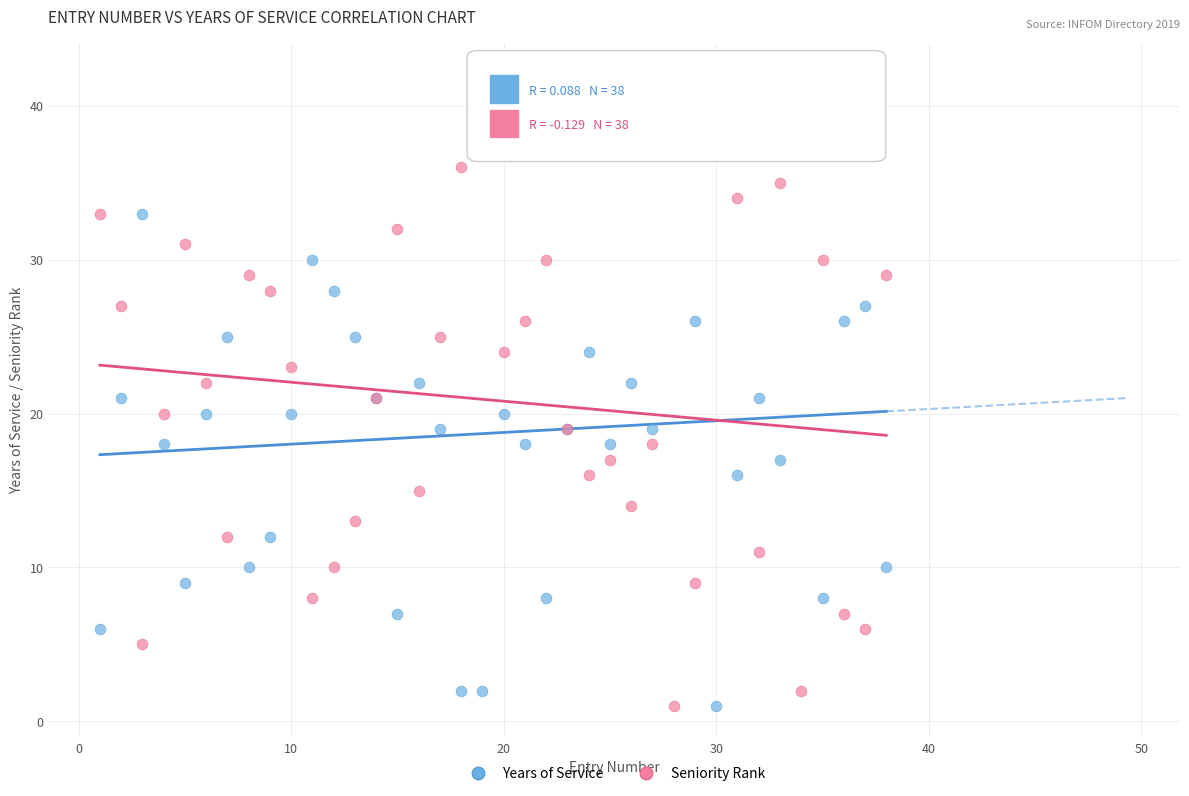

What are all the series names shown in the legend?

Years of Service, Seniority Rank